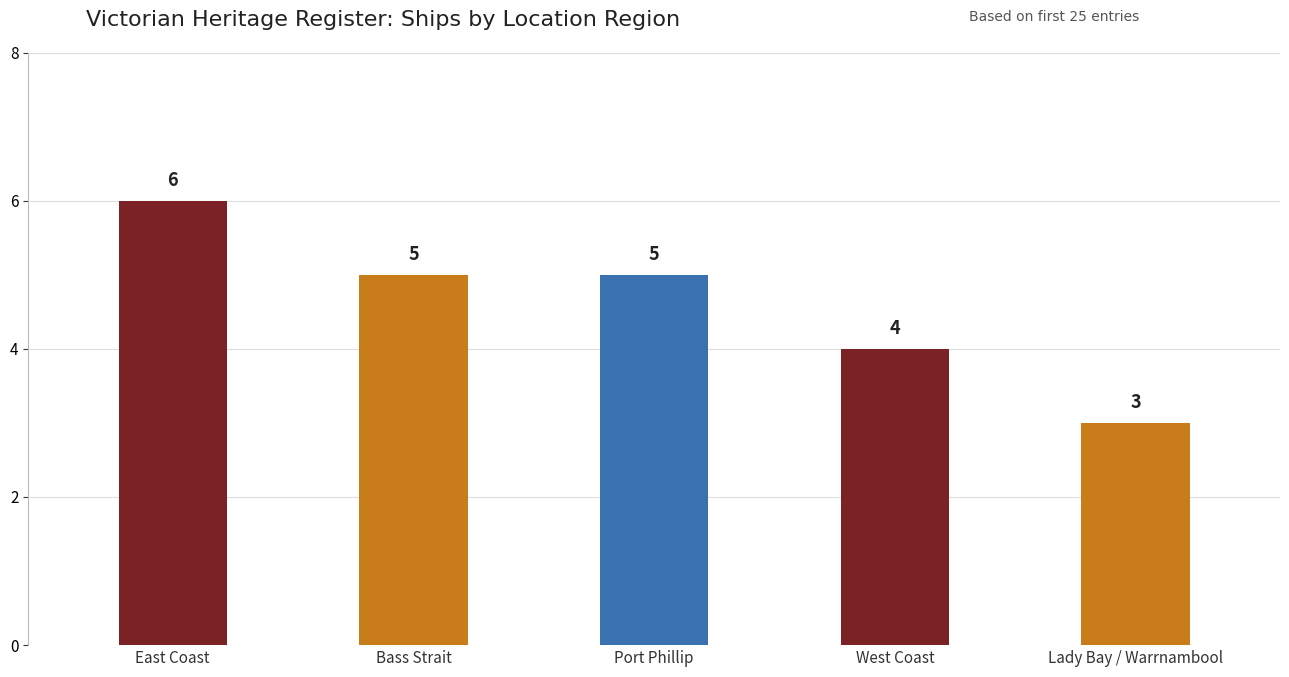

What is the label of the 3rd bar from the right?

Port Phillip